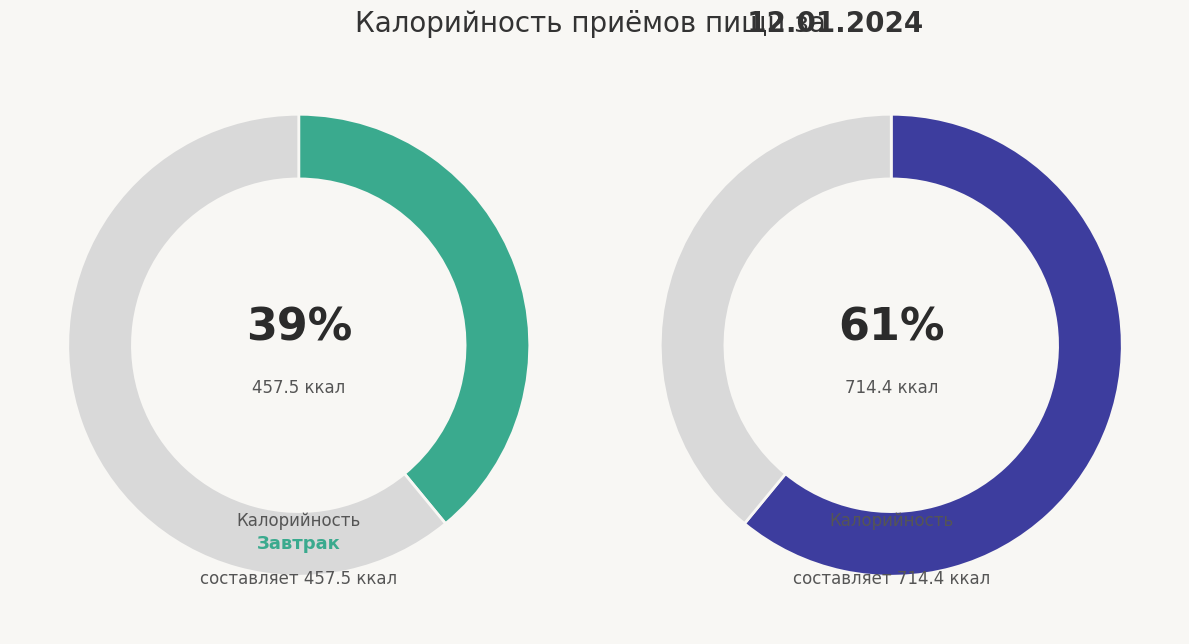

What is the change in value from Завтрак Итого to Обед Итого?

+256.9